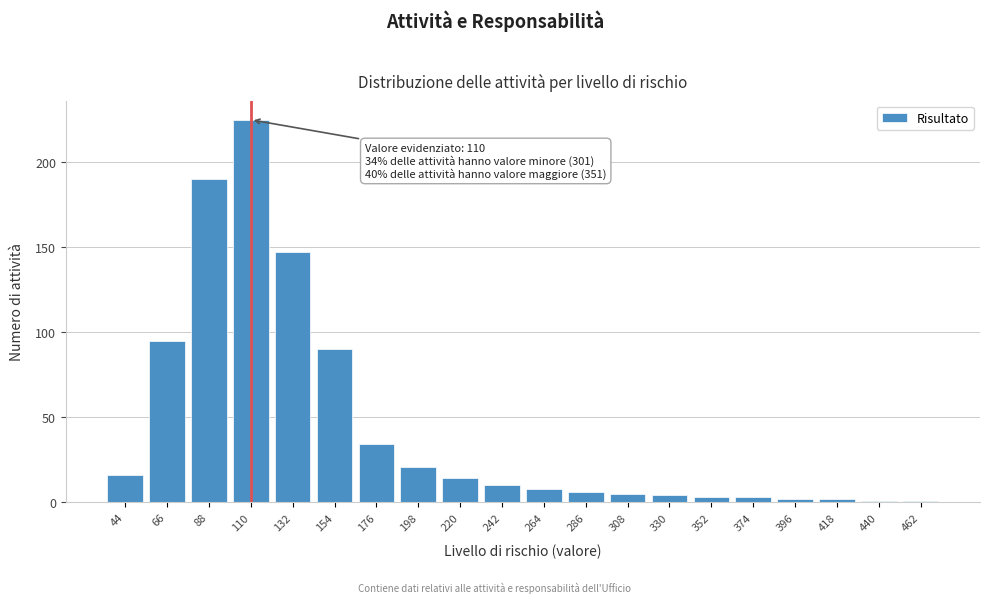

Reading left to right, extract all data points from this chart.

44=16	66=95	88=190	110=225	132=147	154=90	176=34	198=21	220=14	242=10	264=8	286=6	308=5	330=4	352=3	374=3	396=2	418=2	440=1	462=1